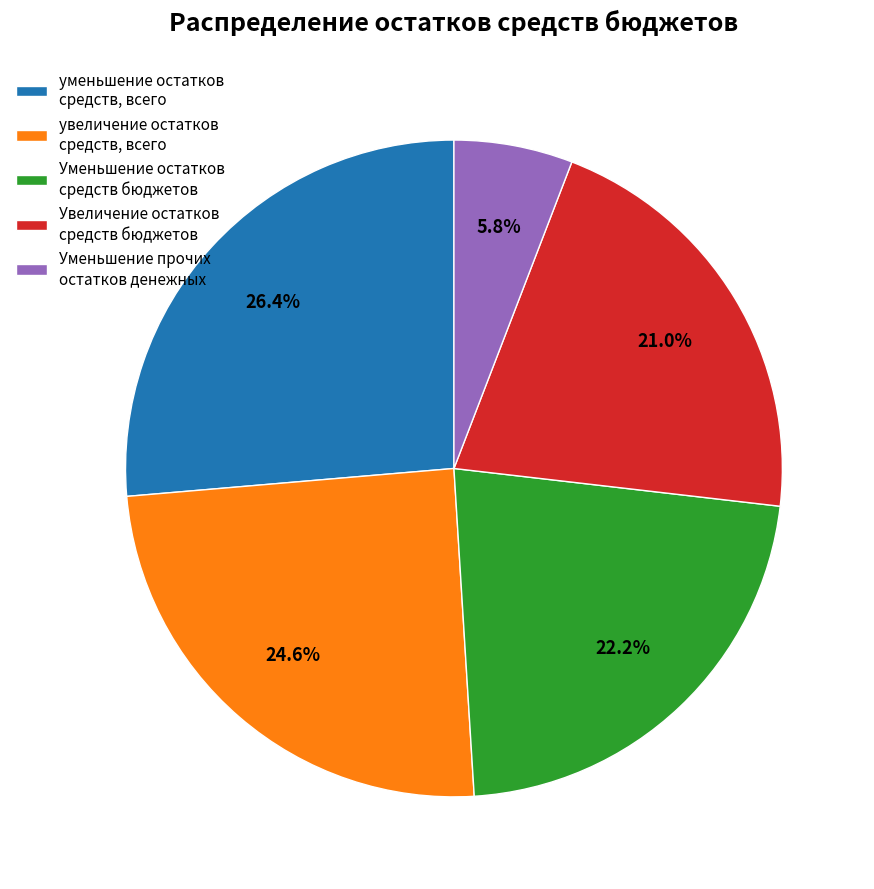

What percentage is the уменьшение остатков средств, всего slice, to the nearest percent?

26%